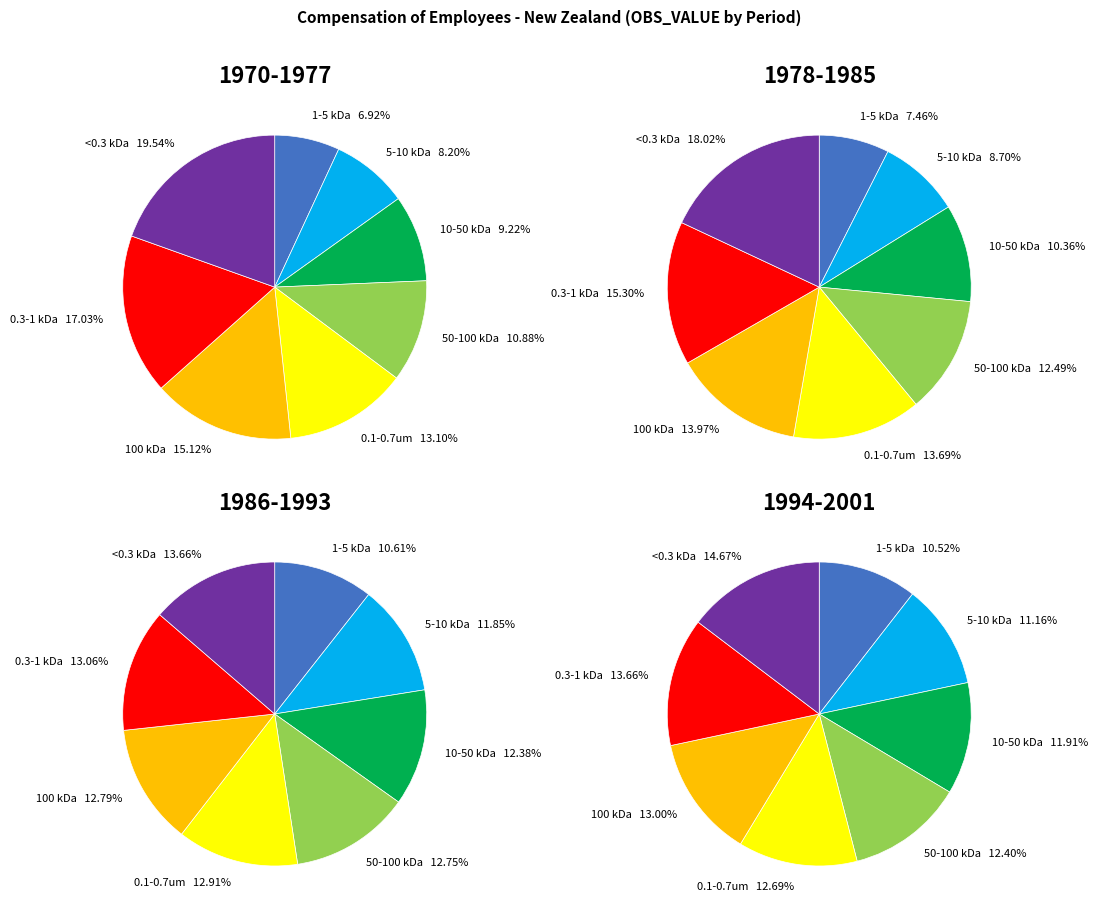

Does 1978 represent more than half of the total?

No